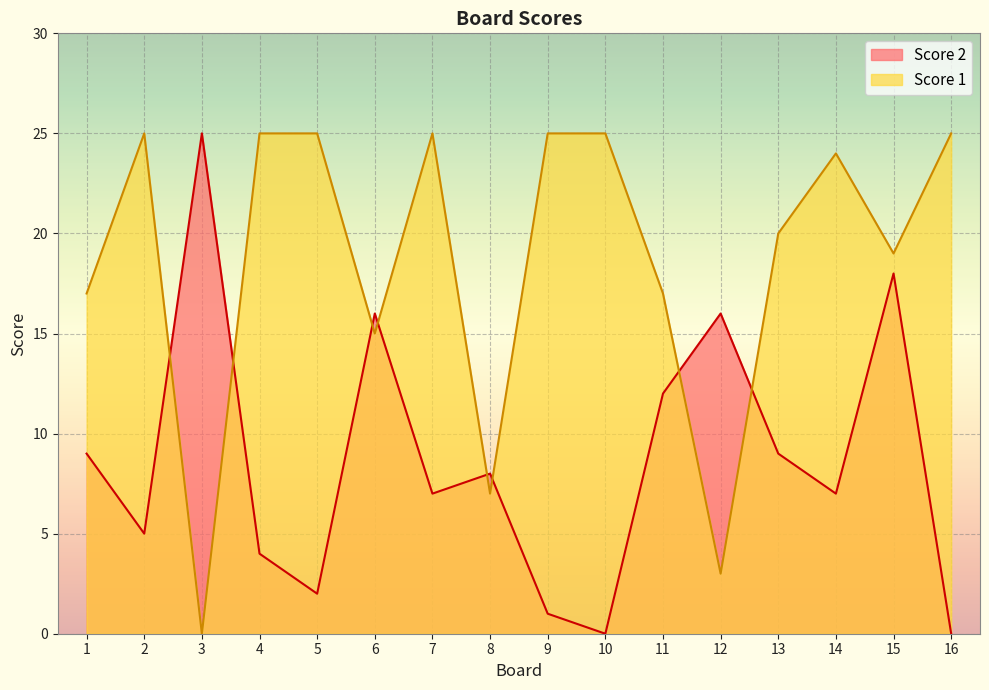

True or false: Score 1 has a value of 0 at 3.

True